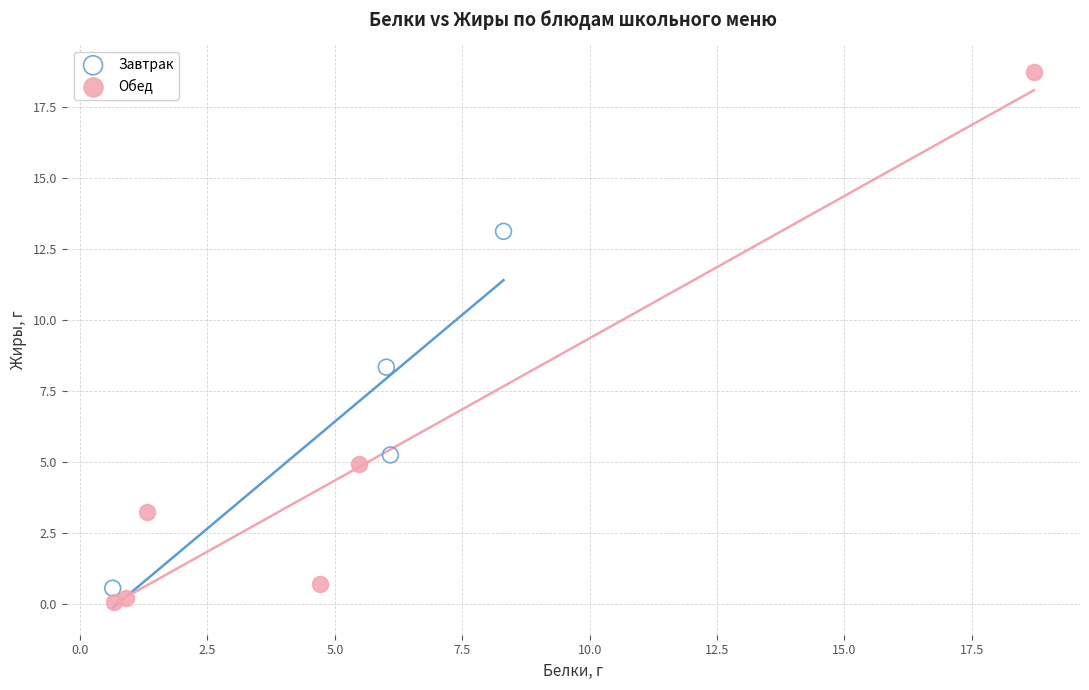

What are all the series names shown in the legend?

Завтрак, Обед